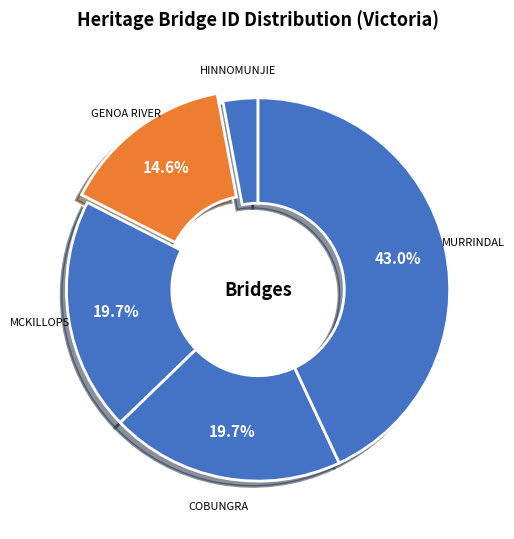

To the nearest percent, what is the average slice percentage?

20%